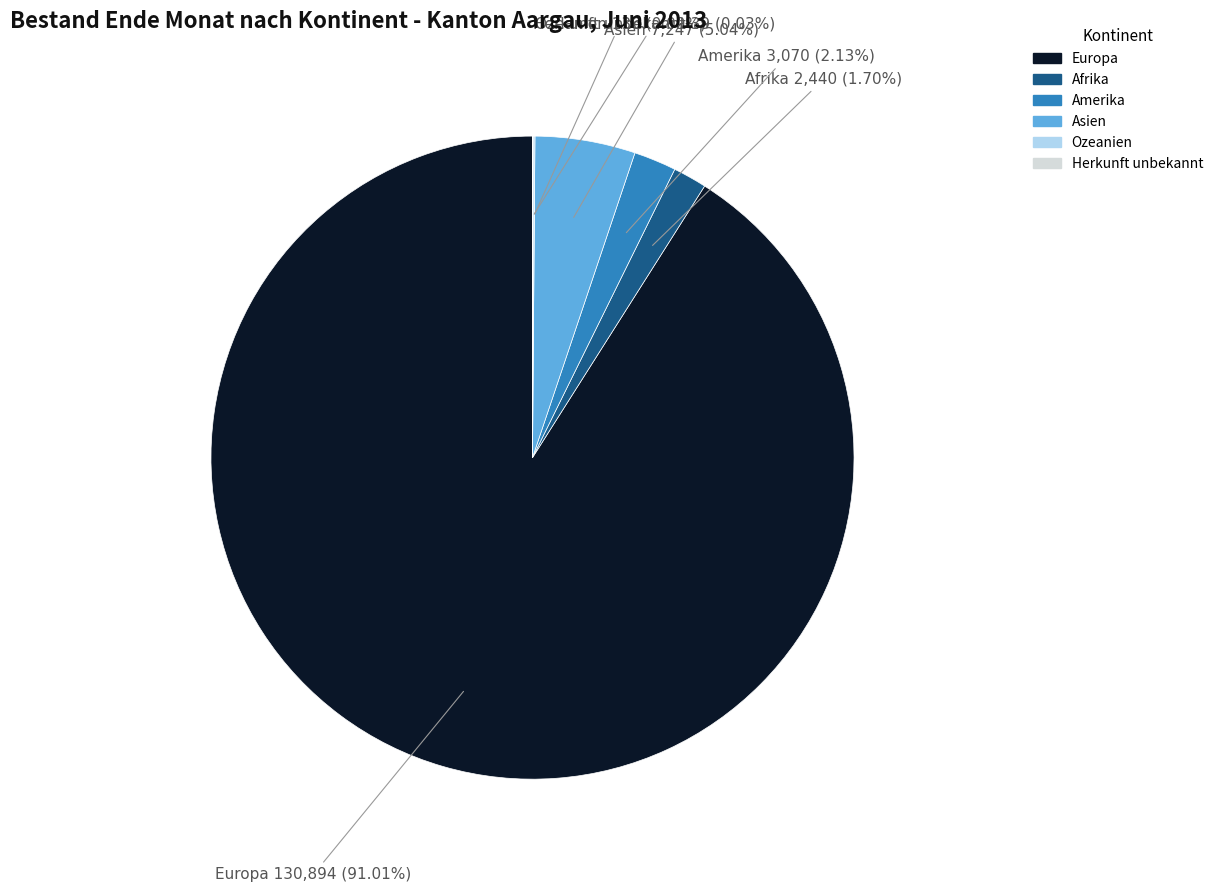

Is it true that Amerika is 2% of the pie?

True